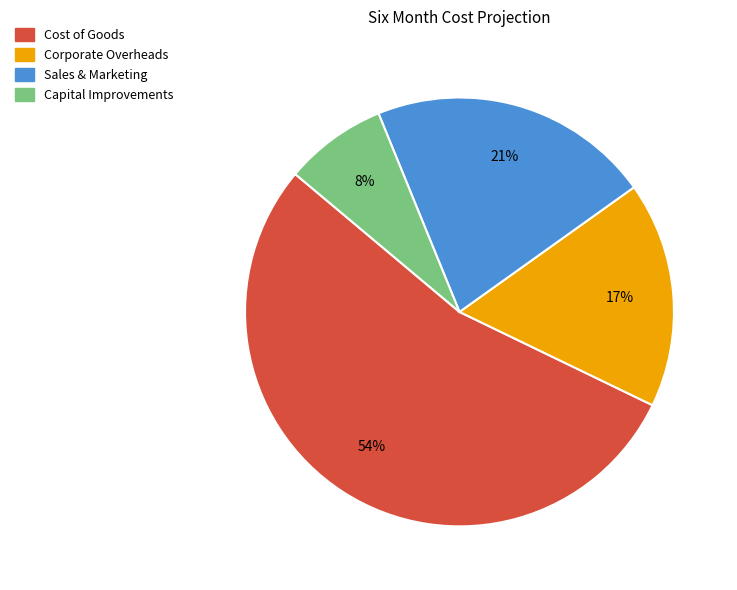

Does any single category account for the majority?

Yes